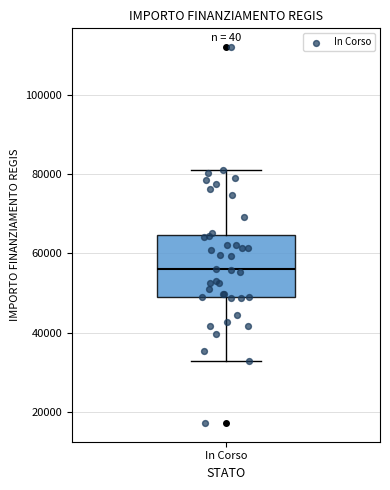

Read this box plot against the y-axis: the position of the median line, the range covered by the box, and the ends of both whiskers. The values are not printed on the chart, so give them approximately, as read against the axis.

median 56000, box 50000 to 64000, whiskers 32000 to 80000